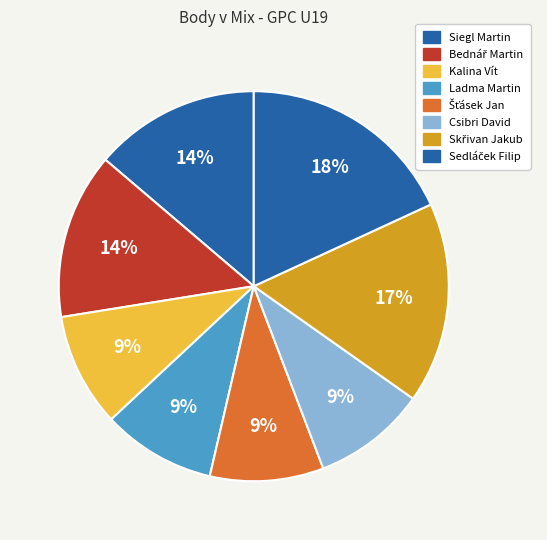

How many slices are in this pie chart?

8